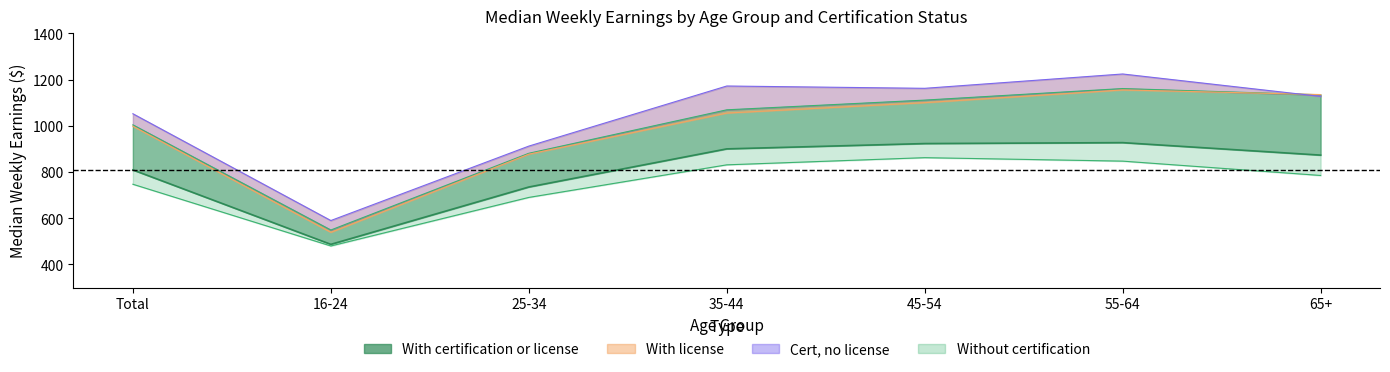

What is the label of the 7th point from the left?

65+